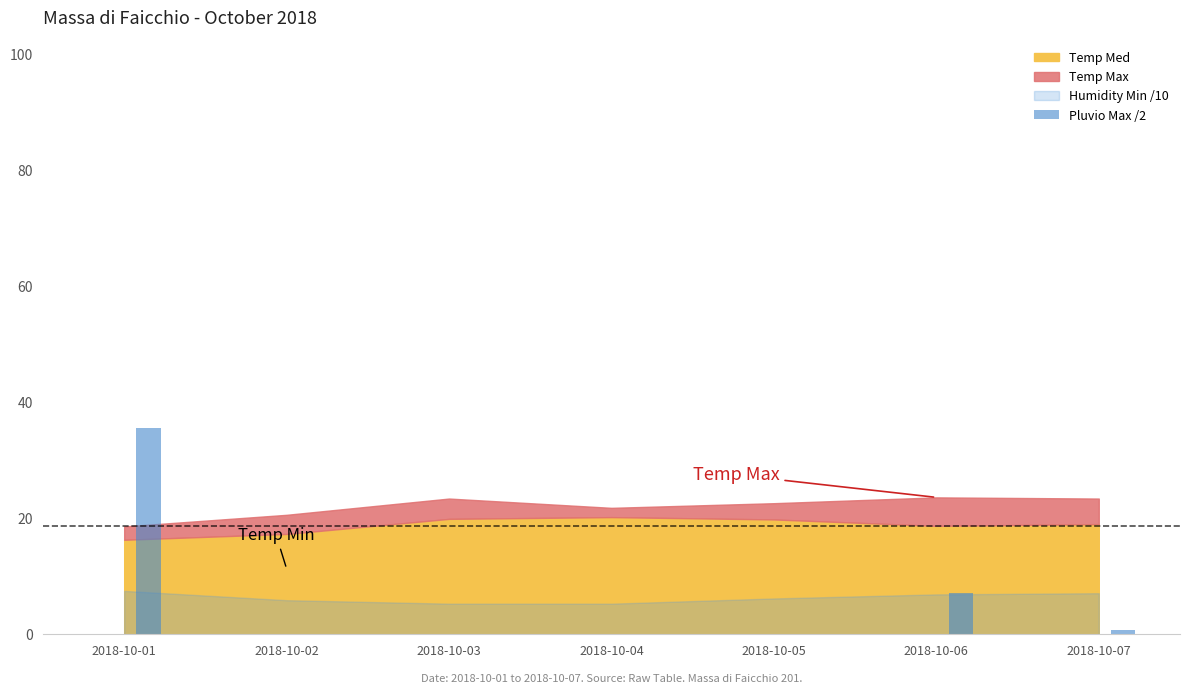

At which category does the chart reach its peak across all series?

2018-10-01